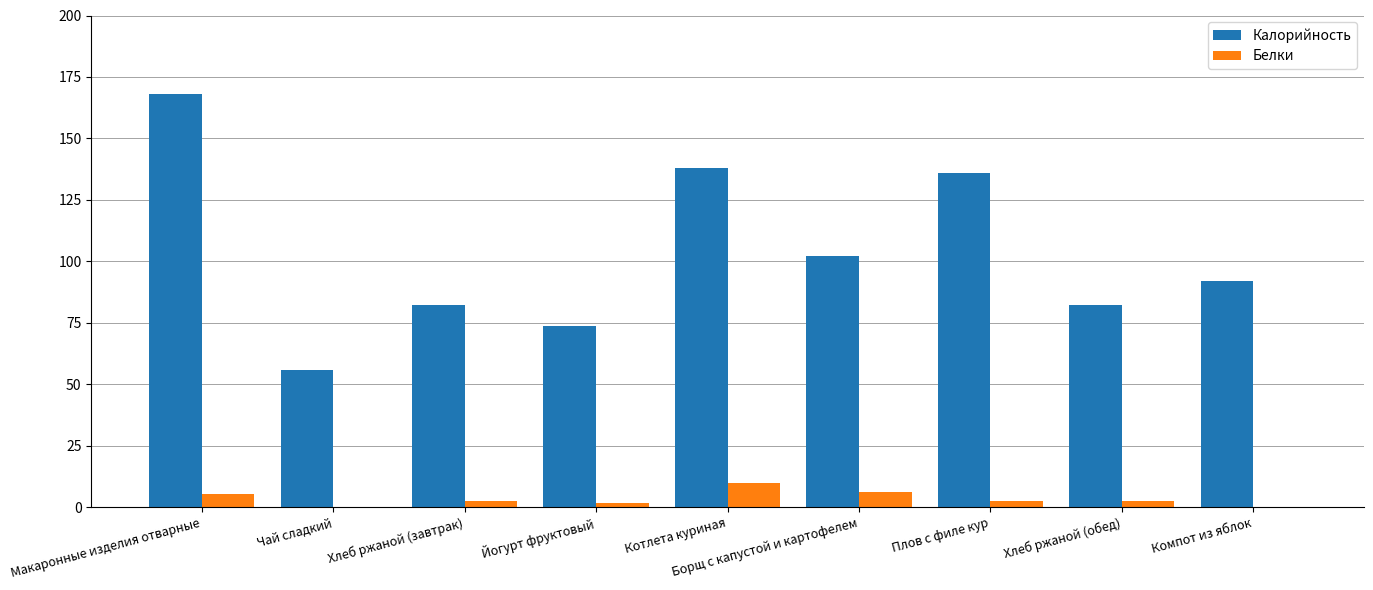

The Калорийность series shows 92.0 at Компот из яблок. True or false?

True